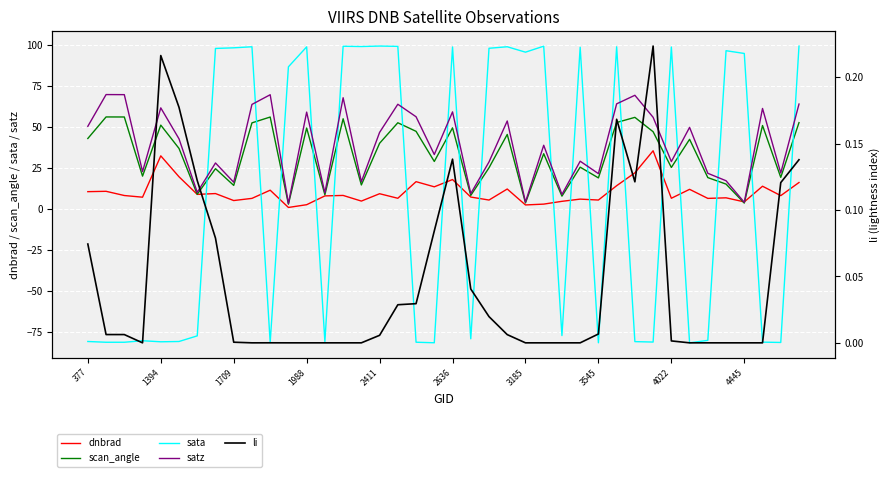

The value of li at 23 is 0.0. True or false?

False